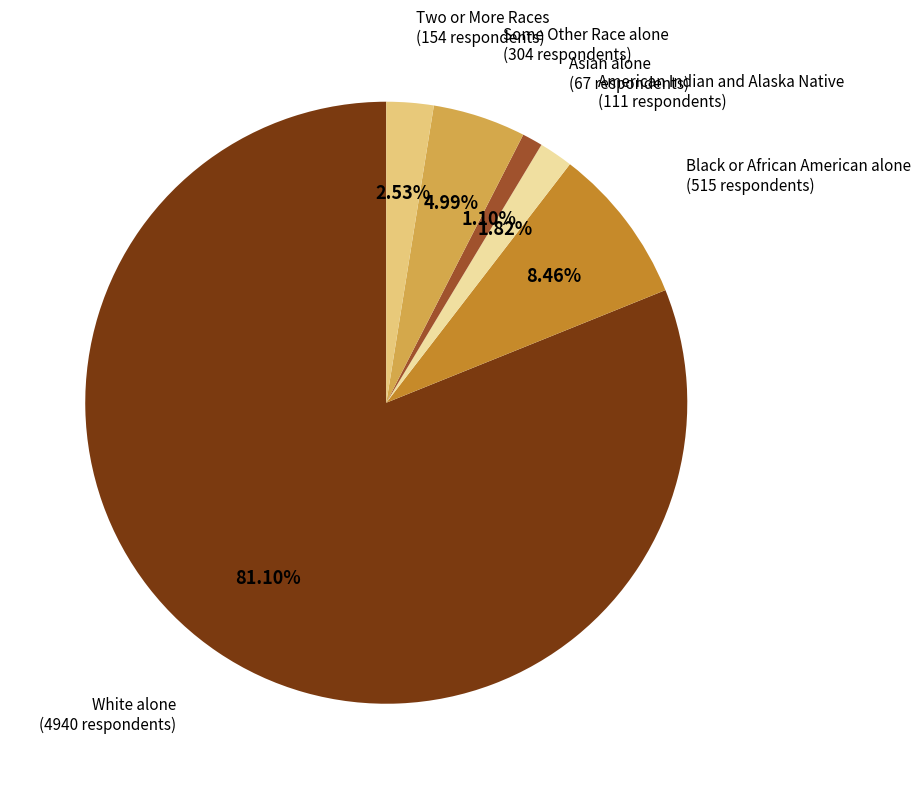

Does any single category account for the majority?

Yes